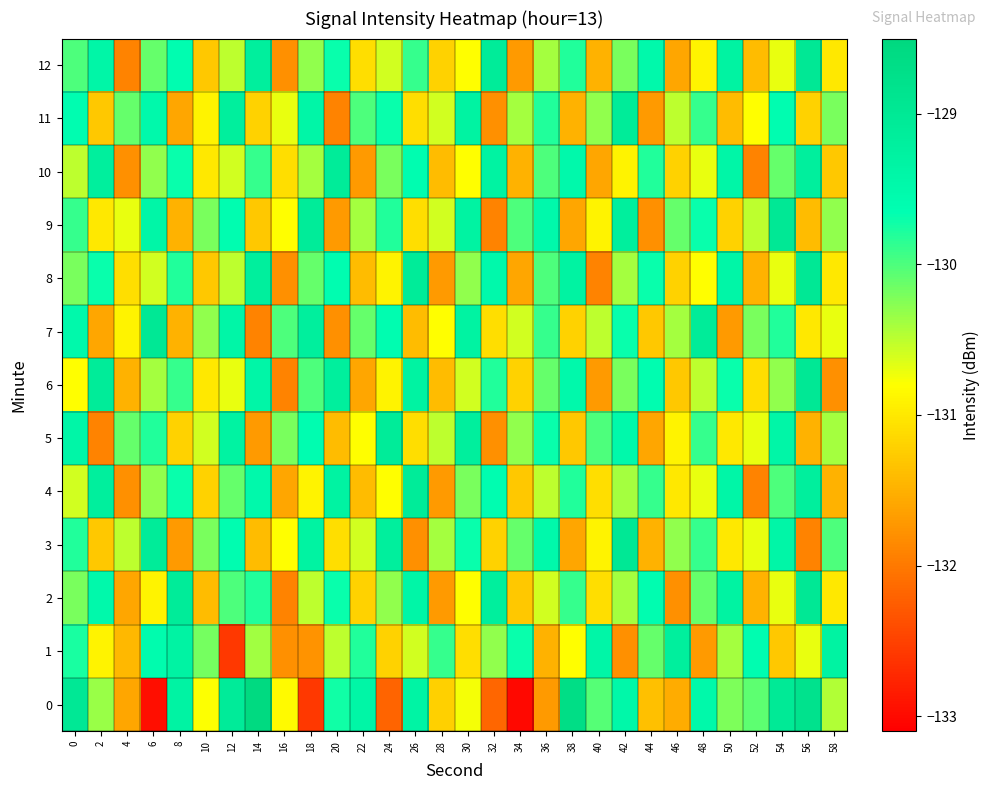

What is the spread (max minus min) of values at 8?

2.6